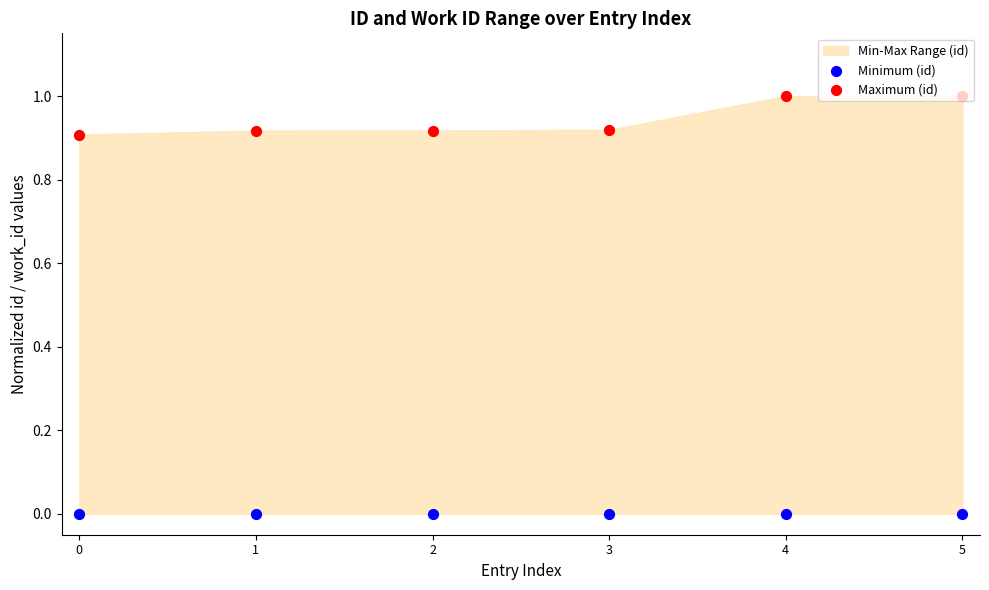

At which category is the sum across all series the highest?

5